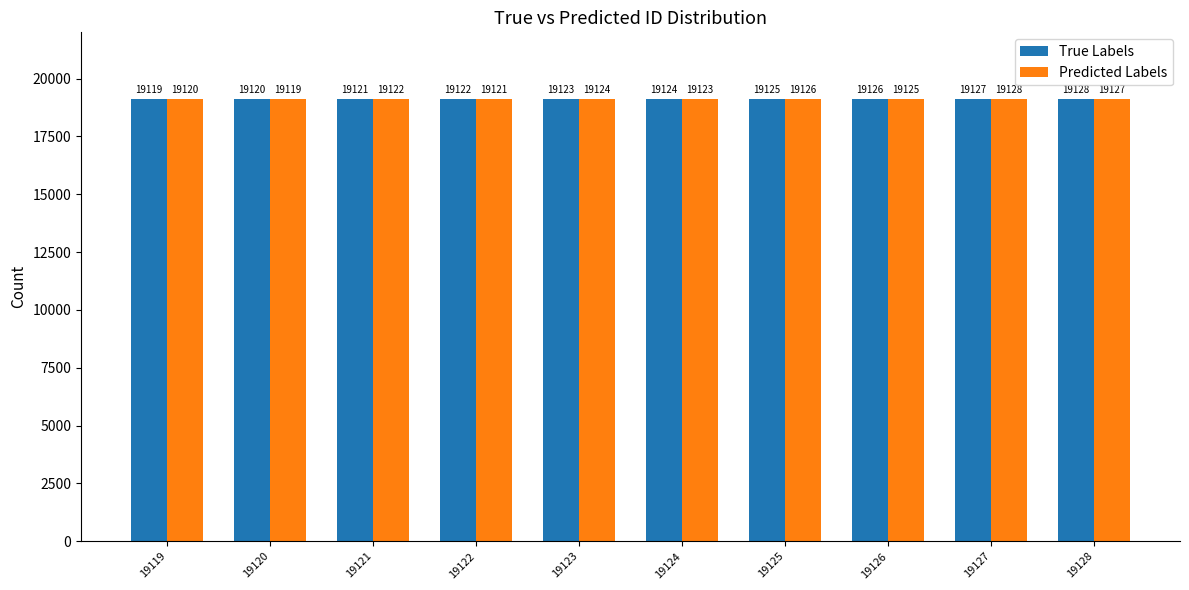

Rank the series at 19124 from highest to lowest value.

True Labels, Predicted Labels